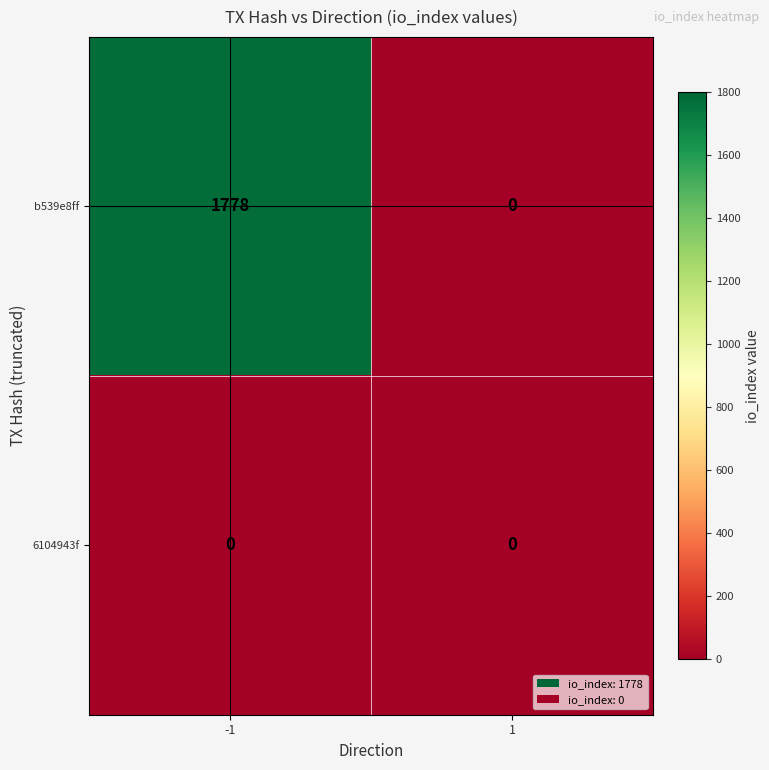

Which series has the largest range (max minus min)?

b539e8ff